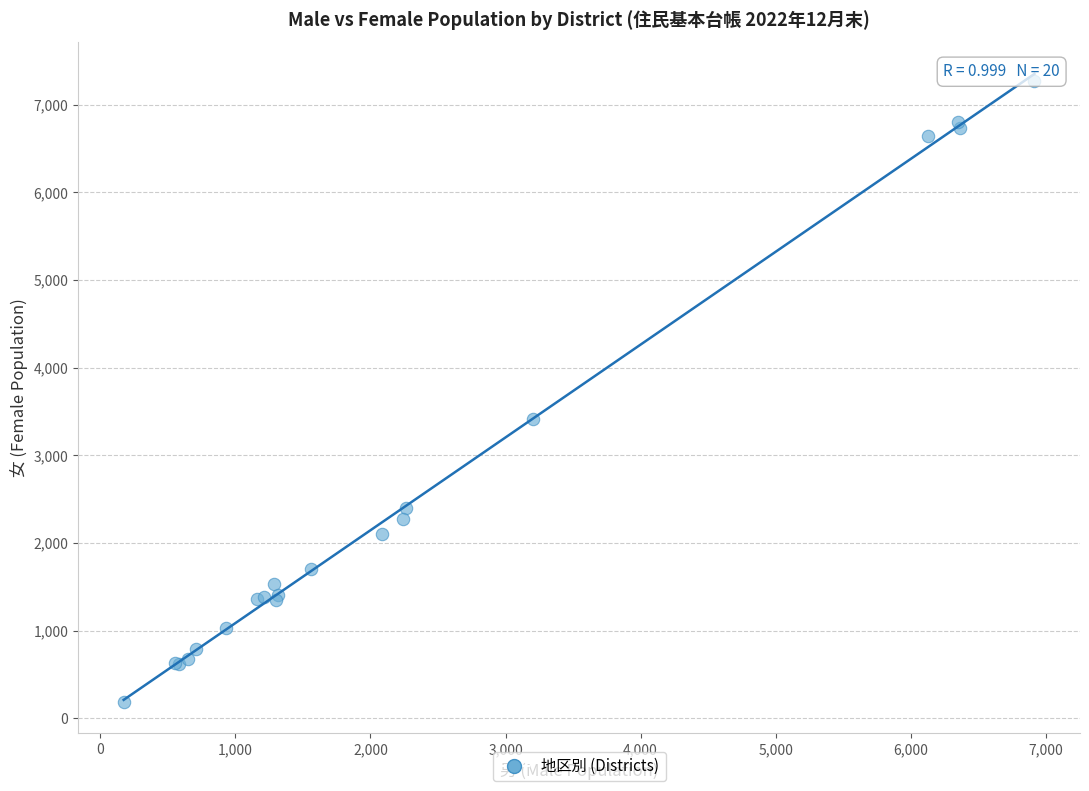

What Y value in the scatter plot is closest to 3726?

3411